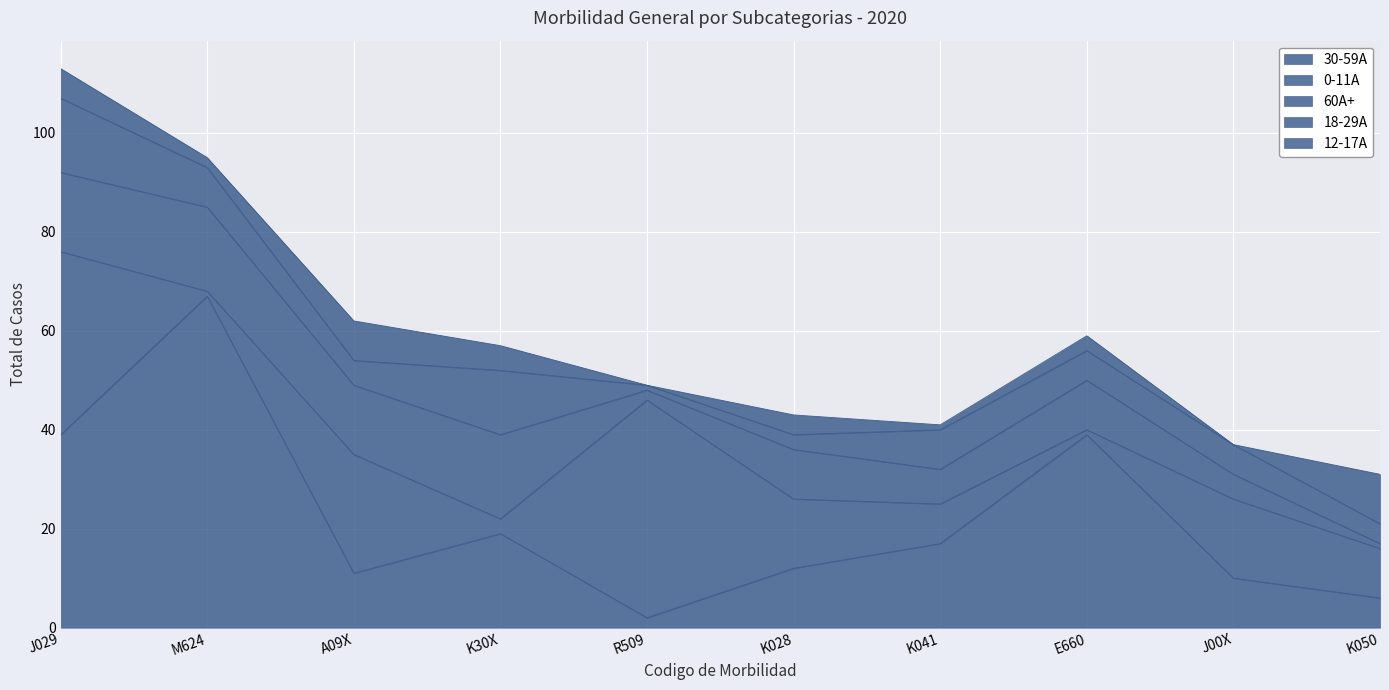

At which label does 18-29A reach its minimum?

R509